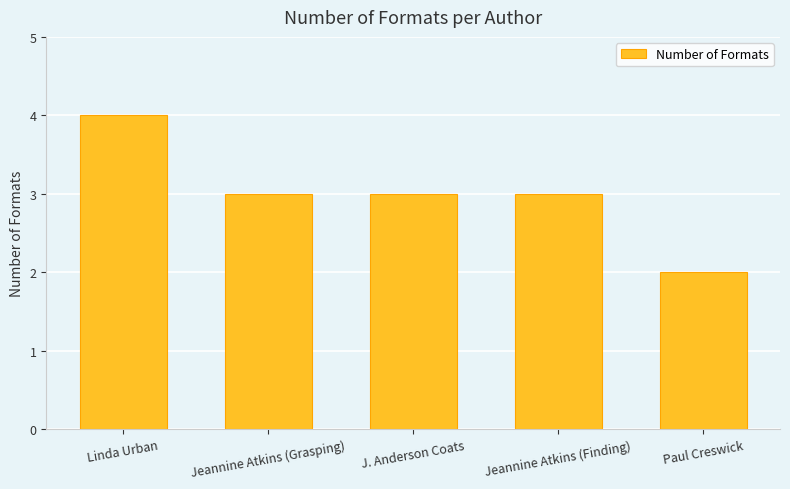

Reading left to right, what are all the values shown in this chart?

4	3	3	3	2